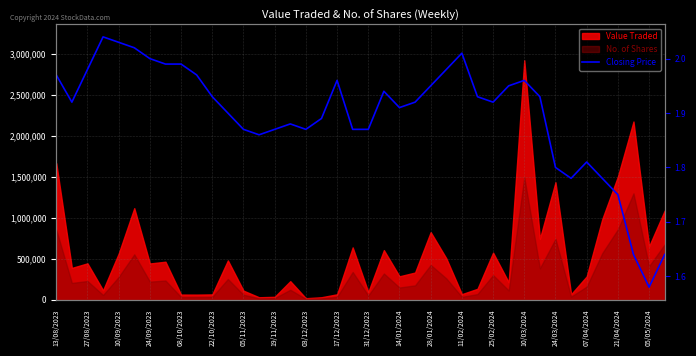

Rank the categories by value from lowest to highest.

38, 37, 39, 36, 33, 35, 32, 34, 11/02/2024, 28/01/2024, 25/02/2024, 24/03/2024, 05/05/2024, 20, 10/03/2024, 07/04/2024, 14/01/2024, 22, 27/08/2023, 23, 28, 31/12/2023, 27, 31, 21, 24, 29, 21/04/2024, 30, 13/08/2023, 17/12/2023, 10/09/2023, 25, 19/11/2023, 03/12/2023, 05/11/2023, 26, 22/10/2023, 08/10/2023, 24/09/2023